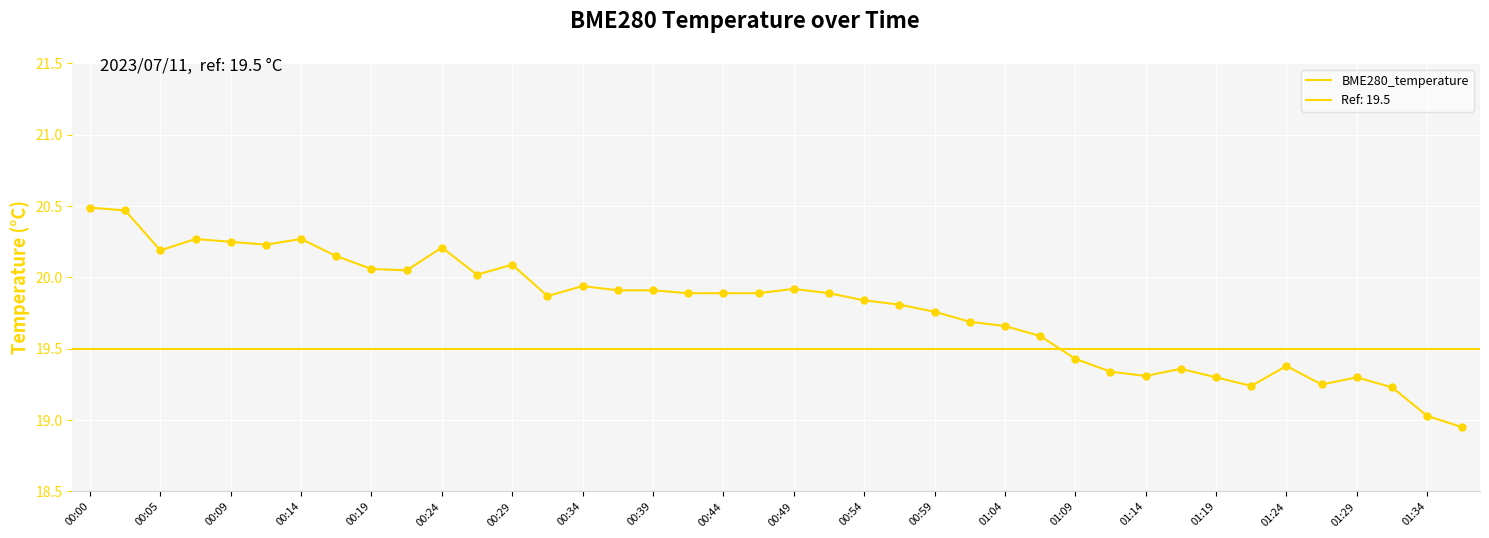

Approximately how many times larger is the value at 01:24 compared to 00:09?

1.0